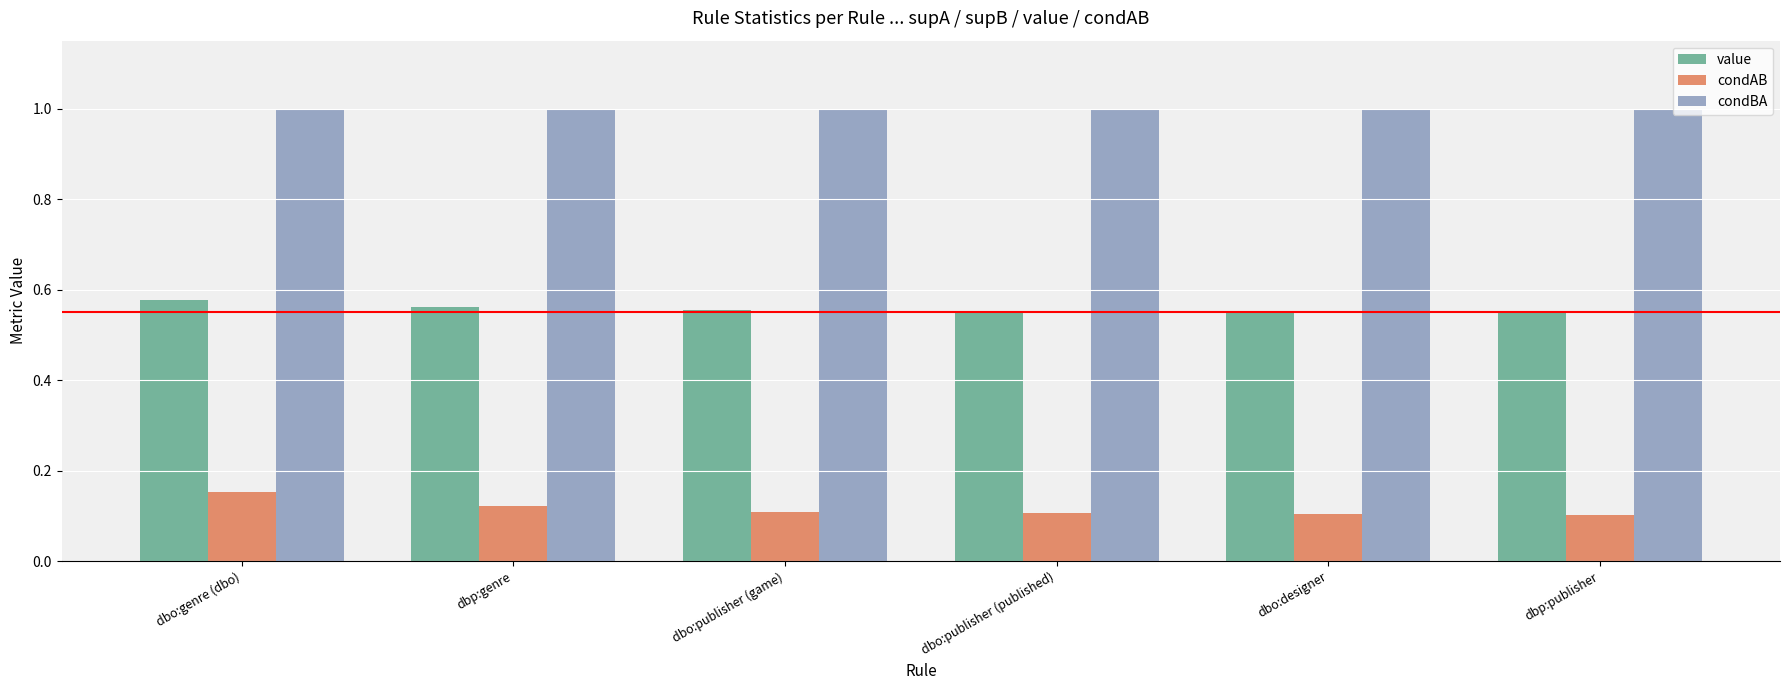

Which series has the largest range (max minus min)?

condAB